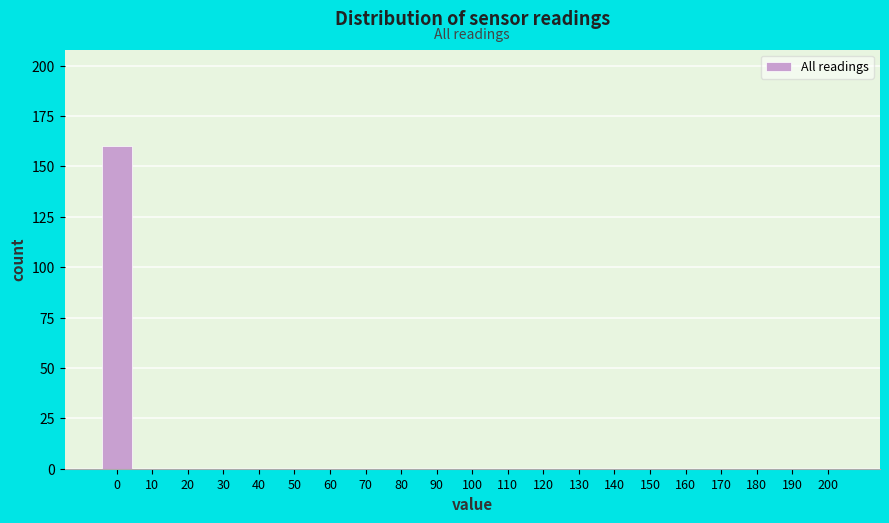

Reading left to right, list all the values displayed in this chart.

0=160	10=0	20=0	30=0	40=0	50=0	60=0	70=0	80=0	90=0	100=0	110=0	120=0	130=0	140=0	150=0	160=0	170=0	180=0	190=0	200=0